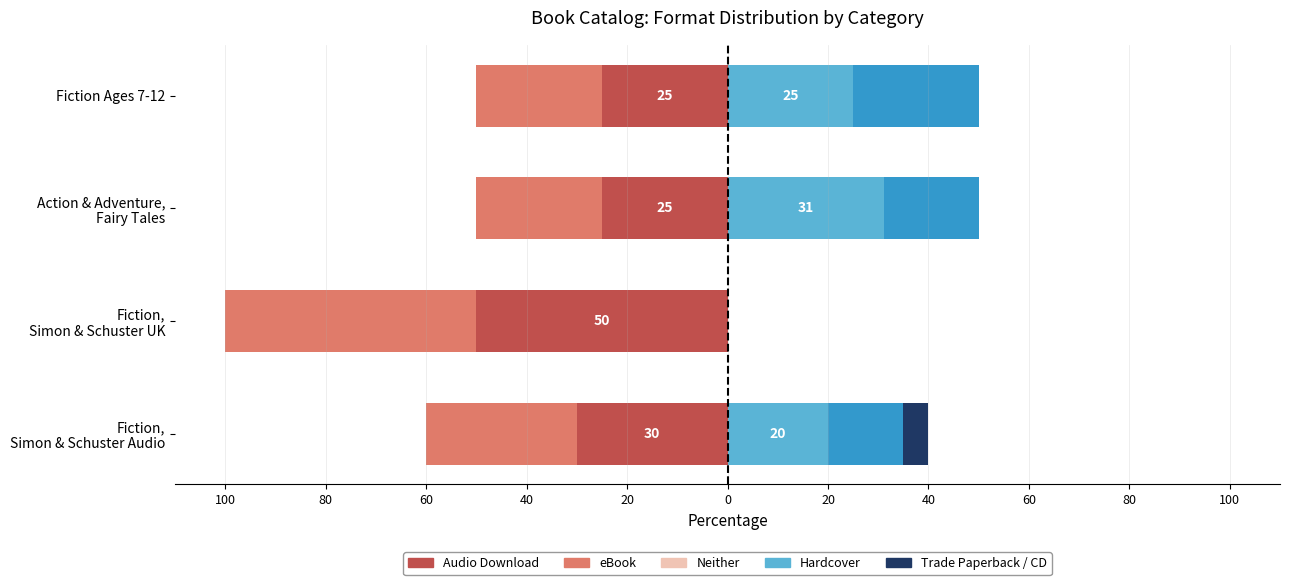

Reading right to left, extract all data points from this chart.

Audio Download: -25.0	-25.0	-50.0	-30.0
eBook: -25.0	-25.0	-50.0	-30.0
Hardcover: 25.0	31.2	0.0	20.0
Trade Paperback: 25.0	18.8	0.0	15.0
Compact Disk: 0.0	0.0	0.0	5.0